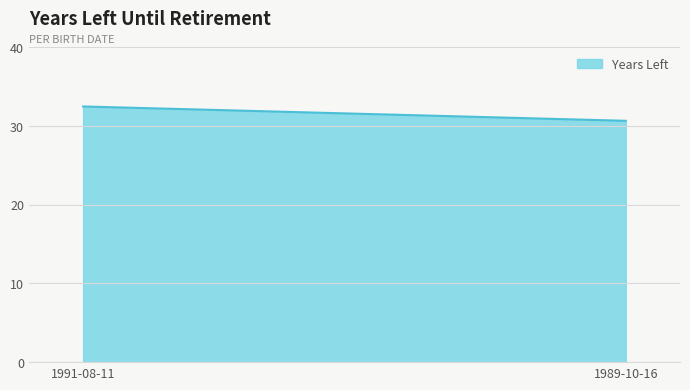

What is the sum of the values at 1989-10-16 and 1991-08-11?

63.1